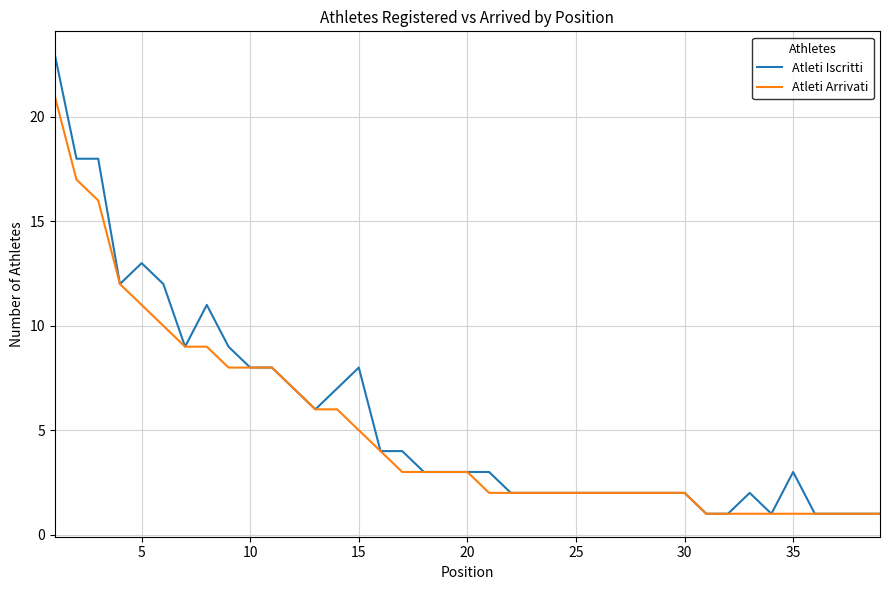

What is the maximum value shown in the chart?

23